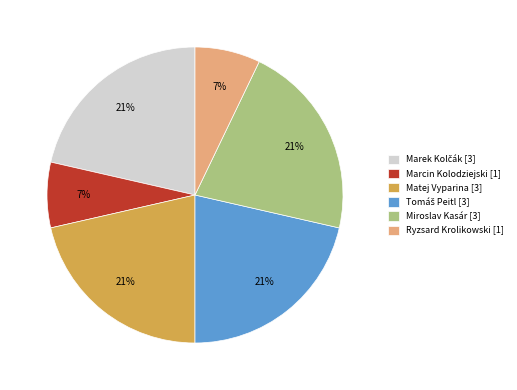

To the nearest percent, what is the average slice percentage?

17%